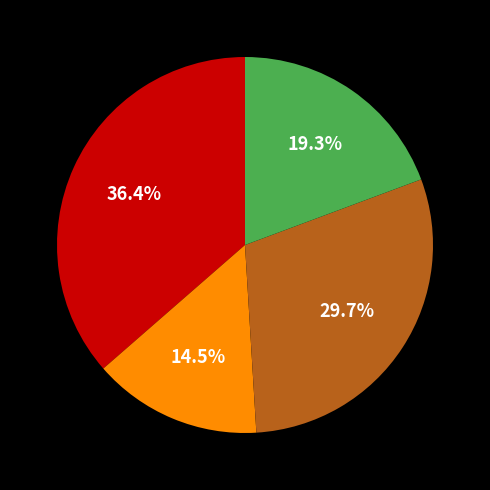

Count the number of slices in the pie.

4